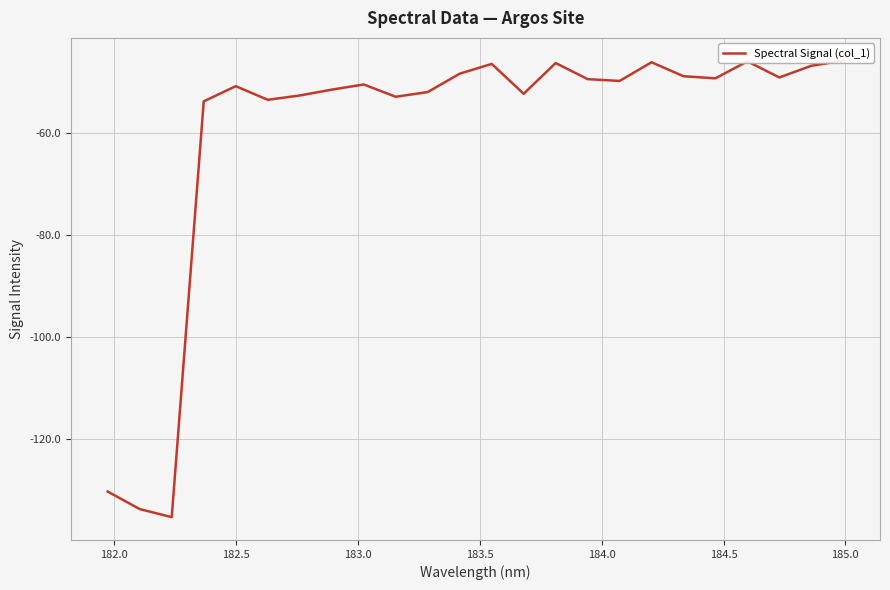

What is the minimum value shown in the chart?

-135.3